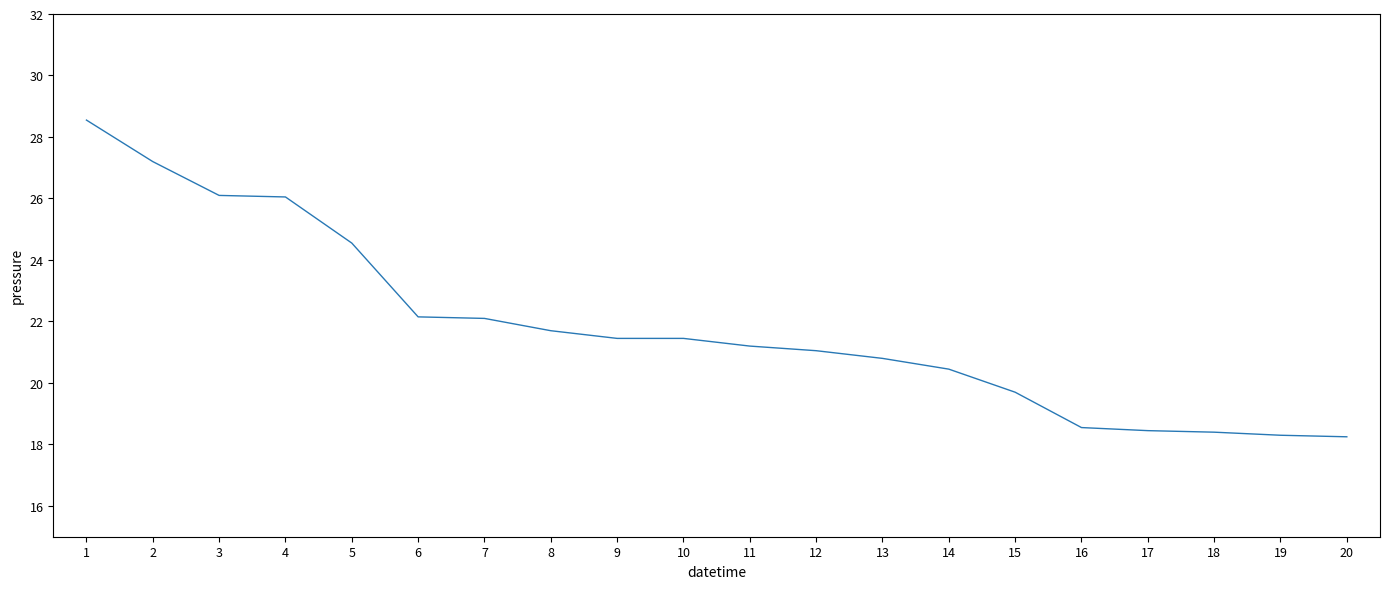

What is the maximum value shown in the chart?

28.6